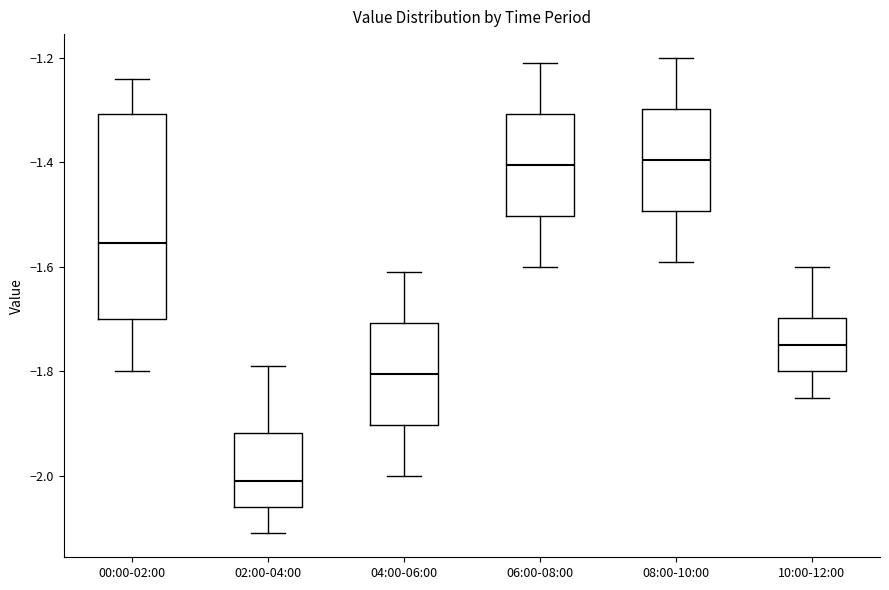

Comparing the boxes themselves (not the whiskers), which one is the tallest?

00:00-02:00